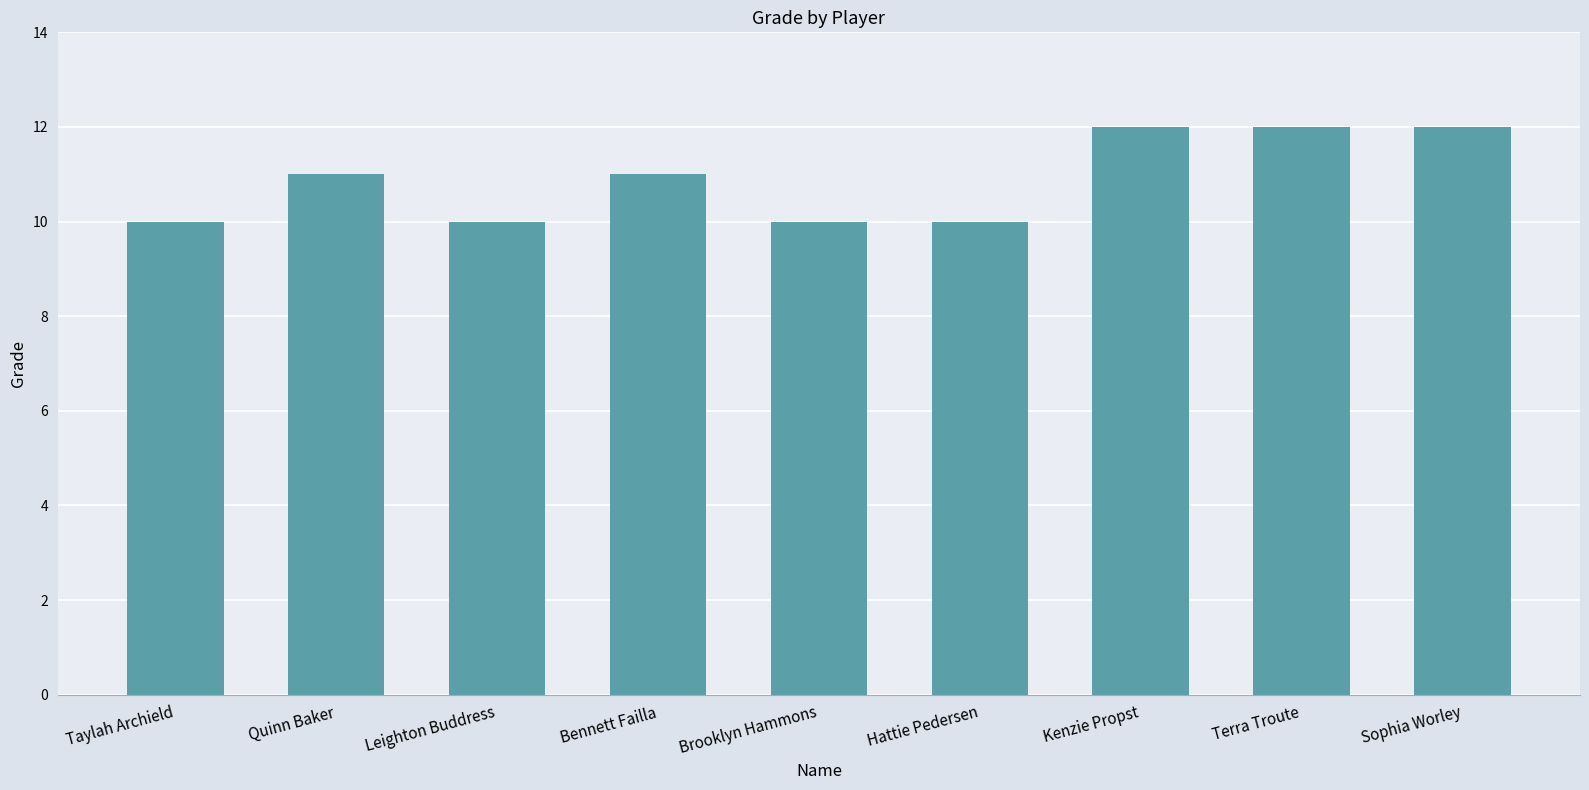

What is the minimum value shown in the chart?

10